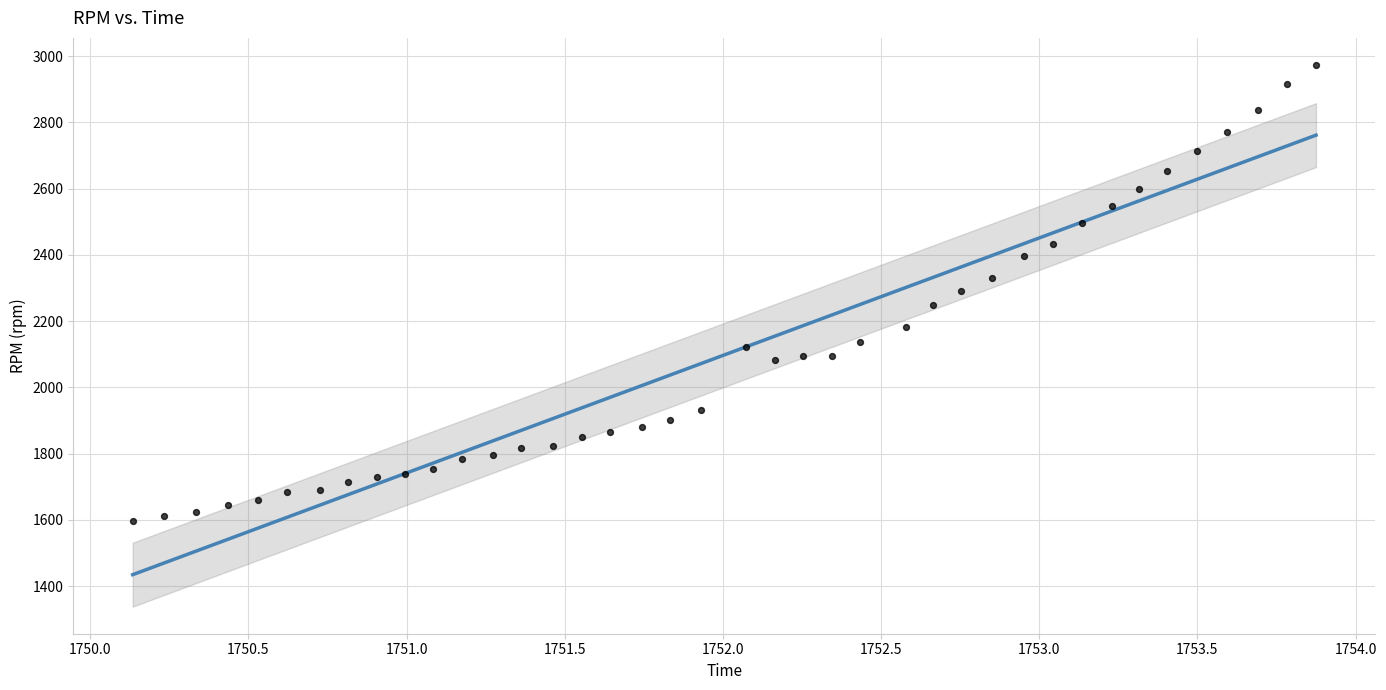

What is the range of Y values (max minus min)?

1377